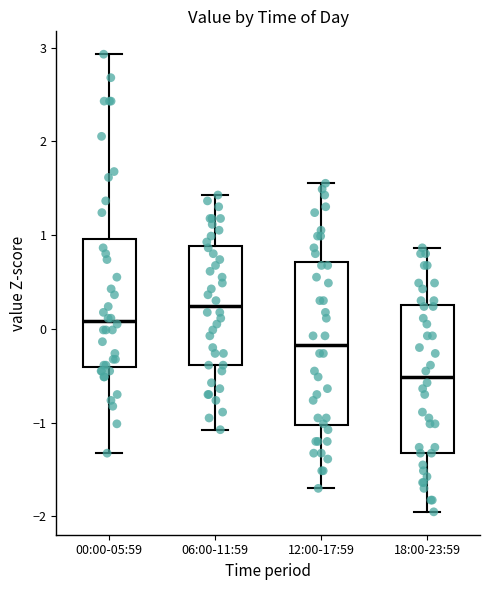

Which box's median line is the lowest?

18:00-23:59